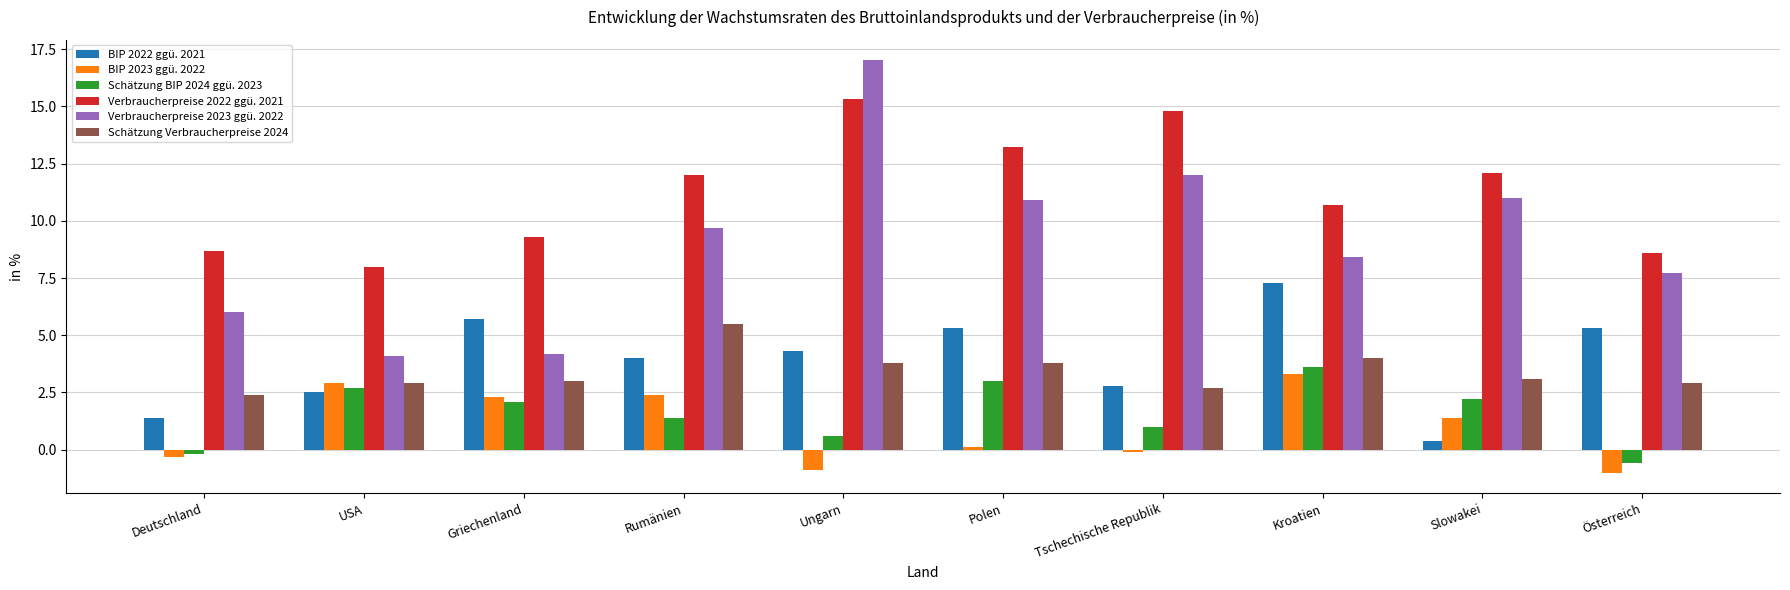

Rank the series at Slowakei from lowest to highest value.

BIP 2022 ggü. 2021, BIP 2023 ggü. 2022, Schätzung BIP 2024 ggü. 2023, Schätzung Verbraucherpreise 2024, Verbraucherpreise 2023 ggü. 2022, Verbraucherpreise 2022 ggü. 2021